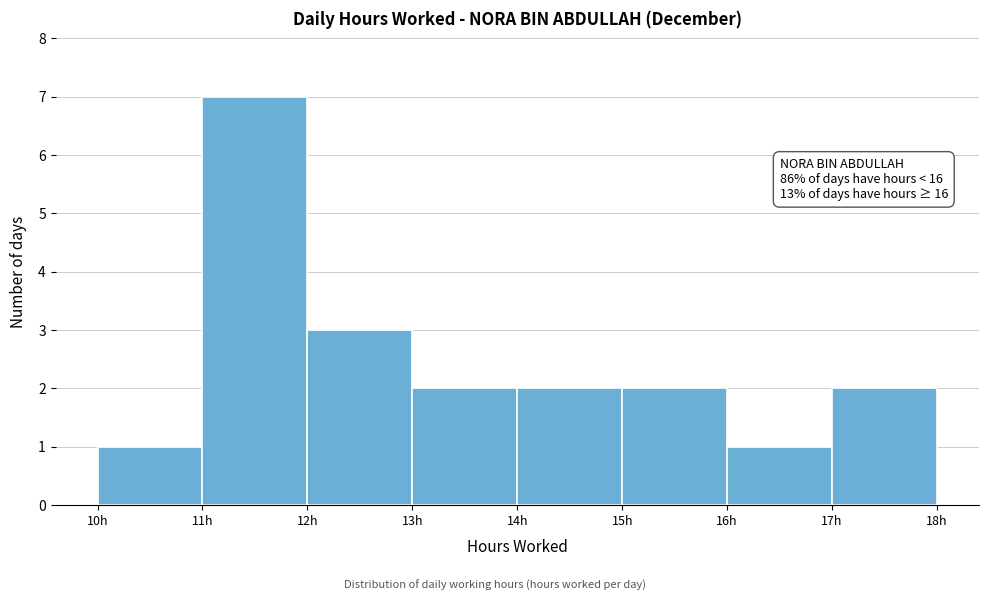

Over which range of the x-axis is the bar tallest?

11 to 12